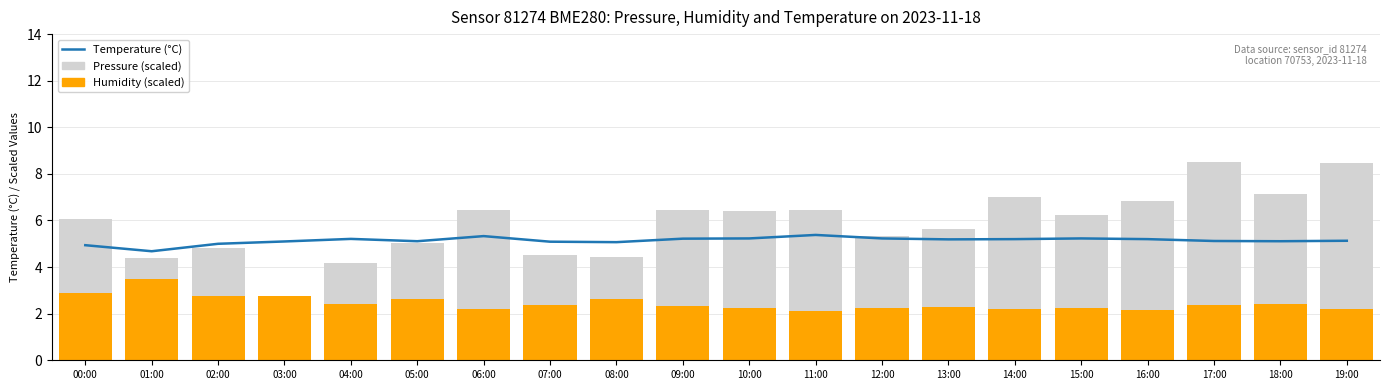

True or false: Humidity (scaled) has a value of 2.2 at 10:00.

True